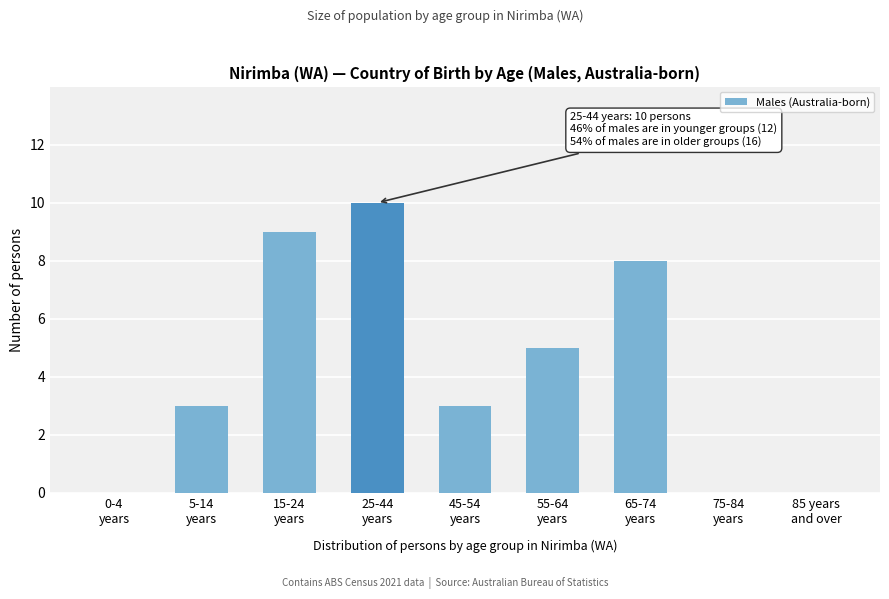

What is the maximum value shown in the chart?

10